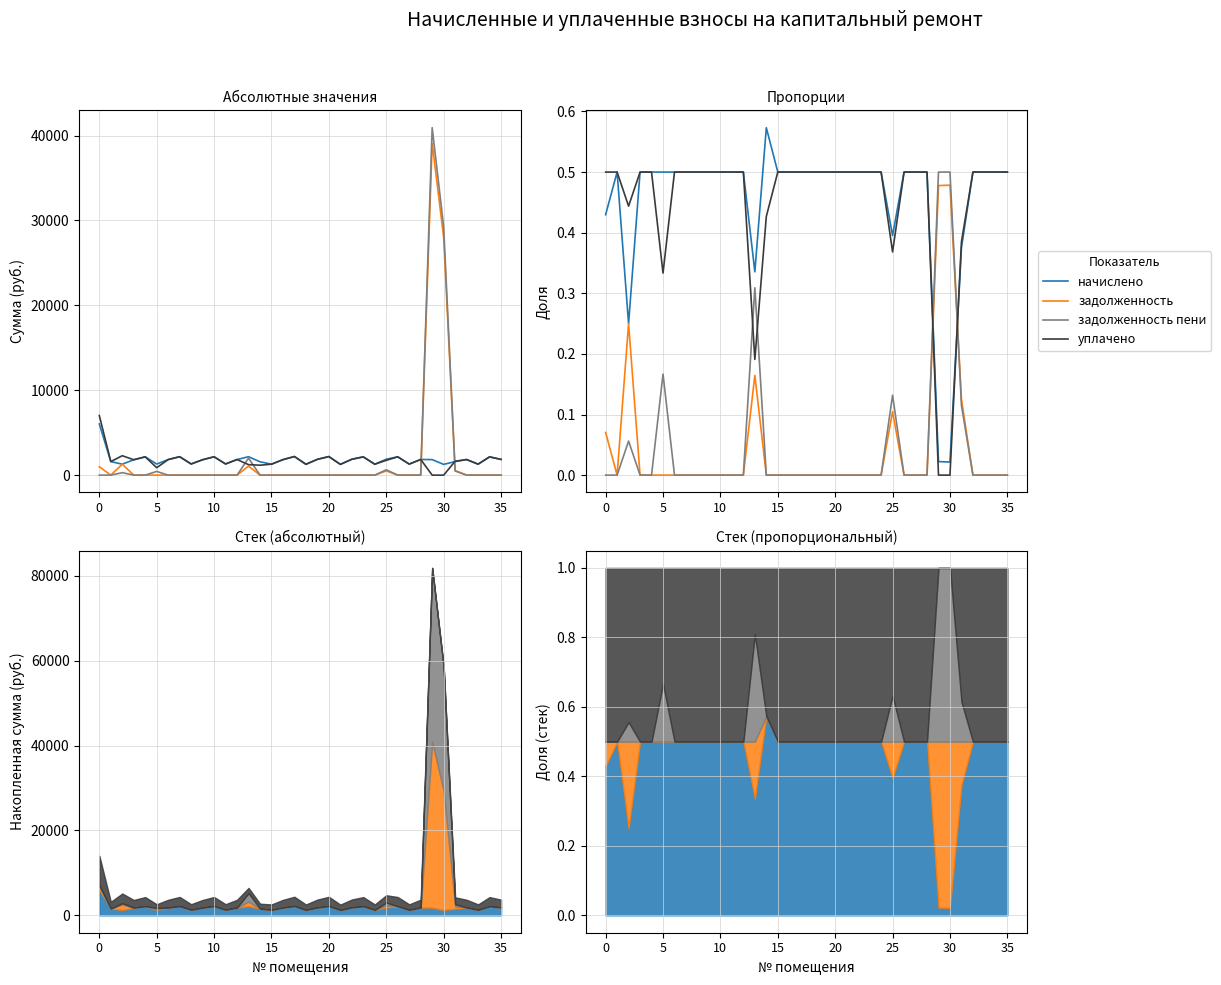

How many interior local peaks does the задолженность пени series have?

4